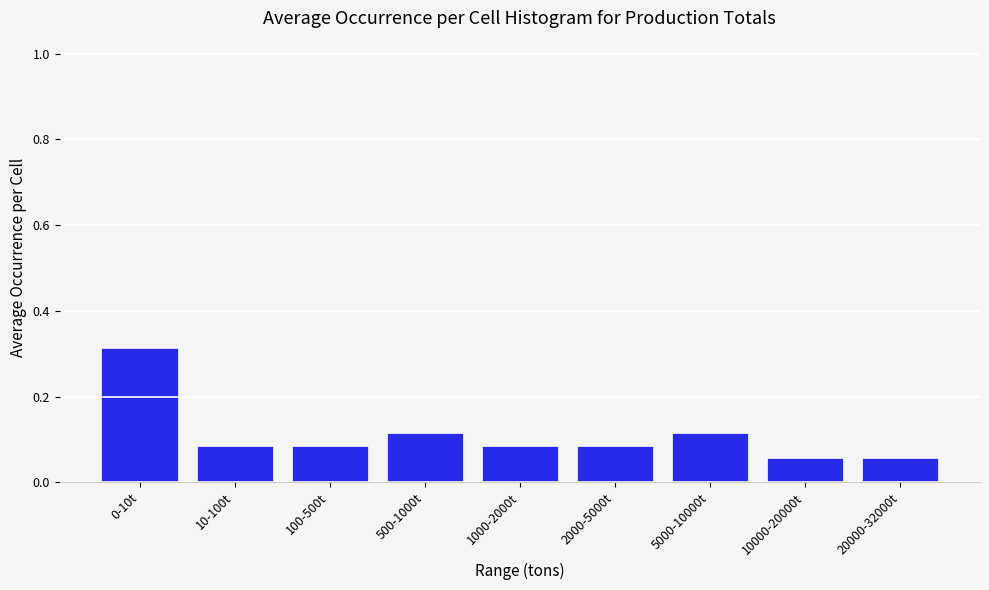

Which category has the highest value across all series?

0-10t